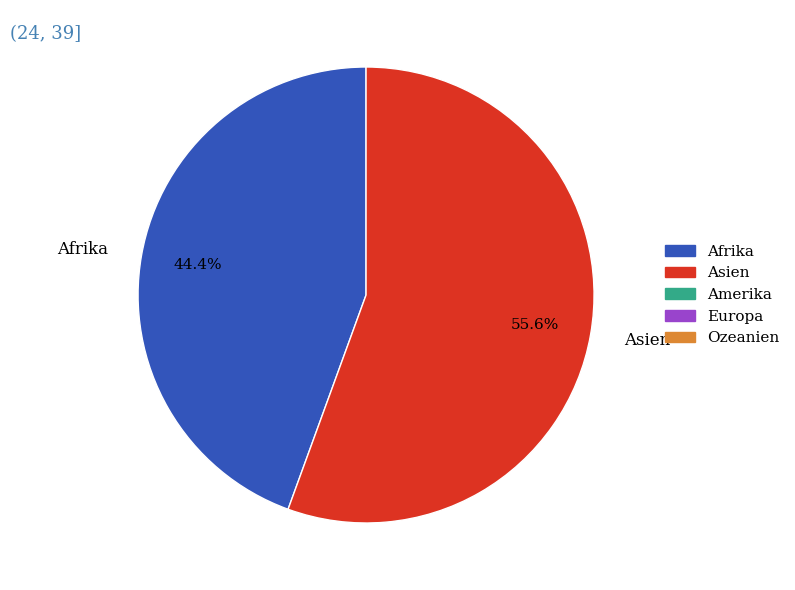

To the nearest percent, what portion does Afrika represent?

44%